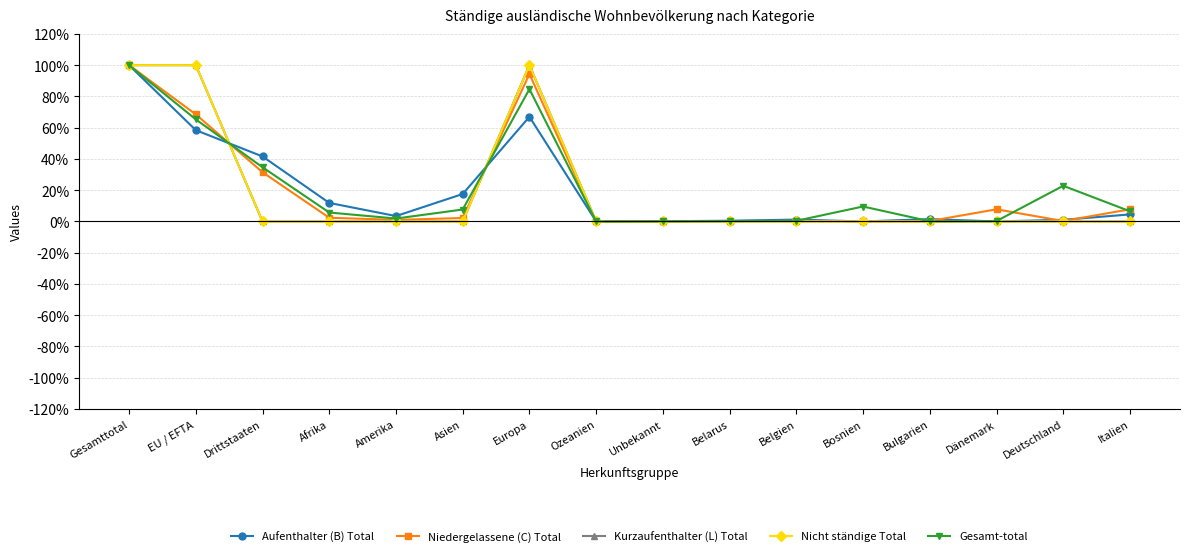

Does the chart have visible grid lines?

Yes